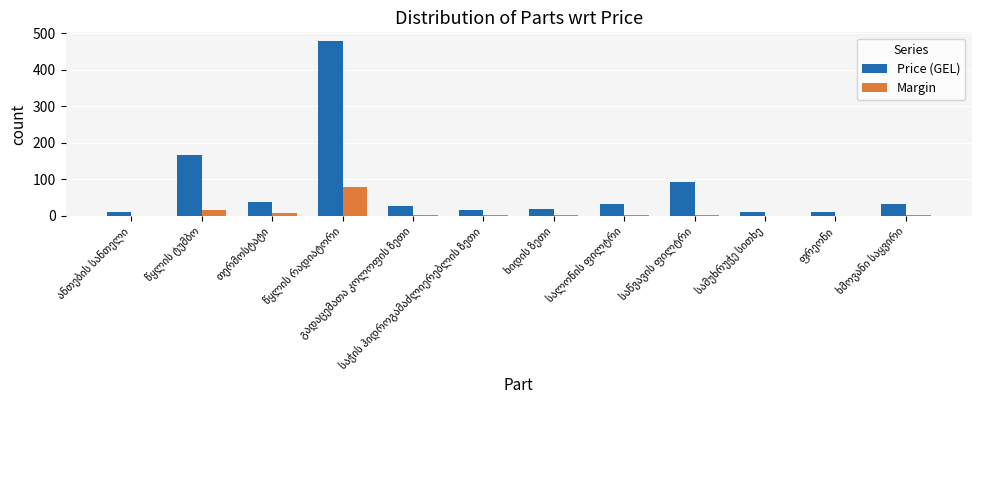

Which series has the largest total across all categories?

Price (GEL)